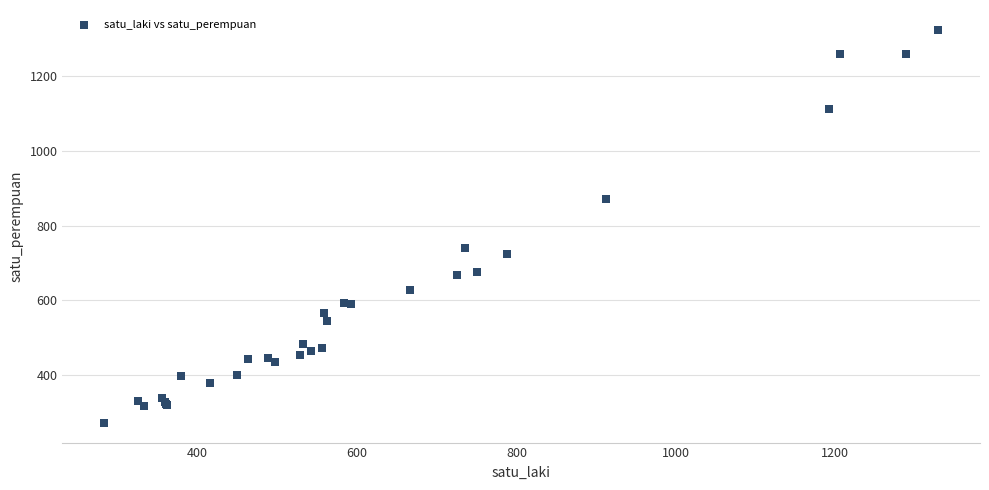

What Y value in the scatter plot is closest to 798?

740